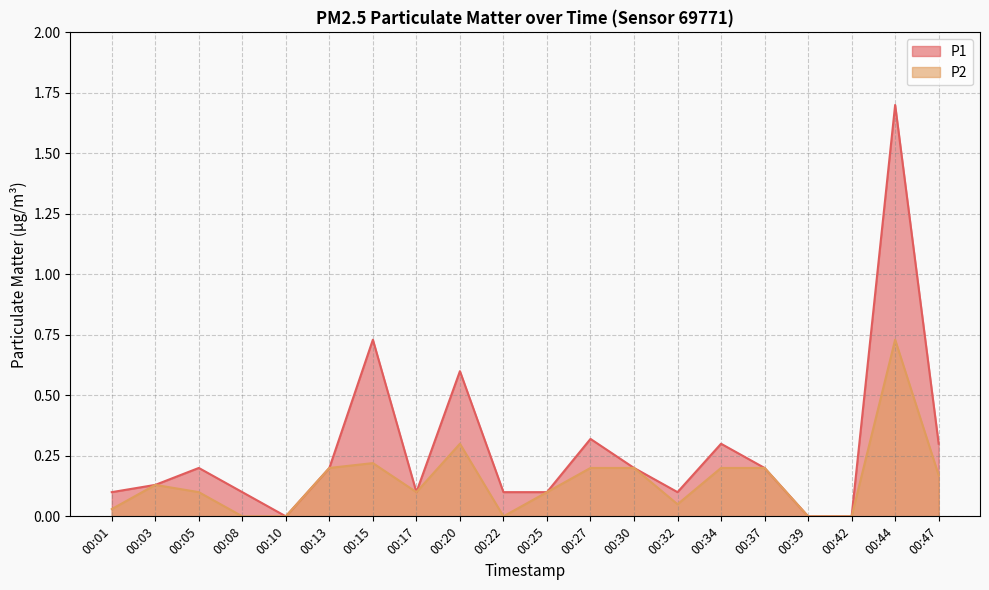

Where is the first local maximum for P2?

00:03